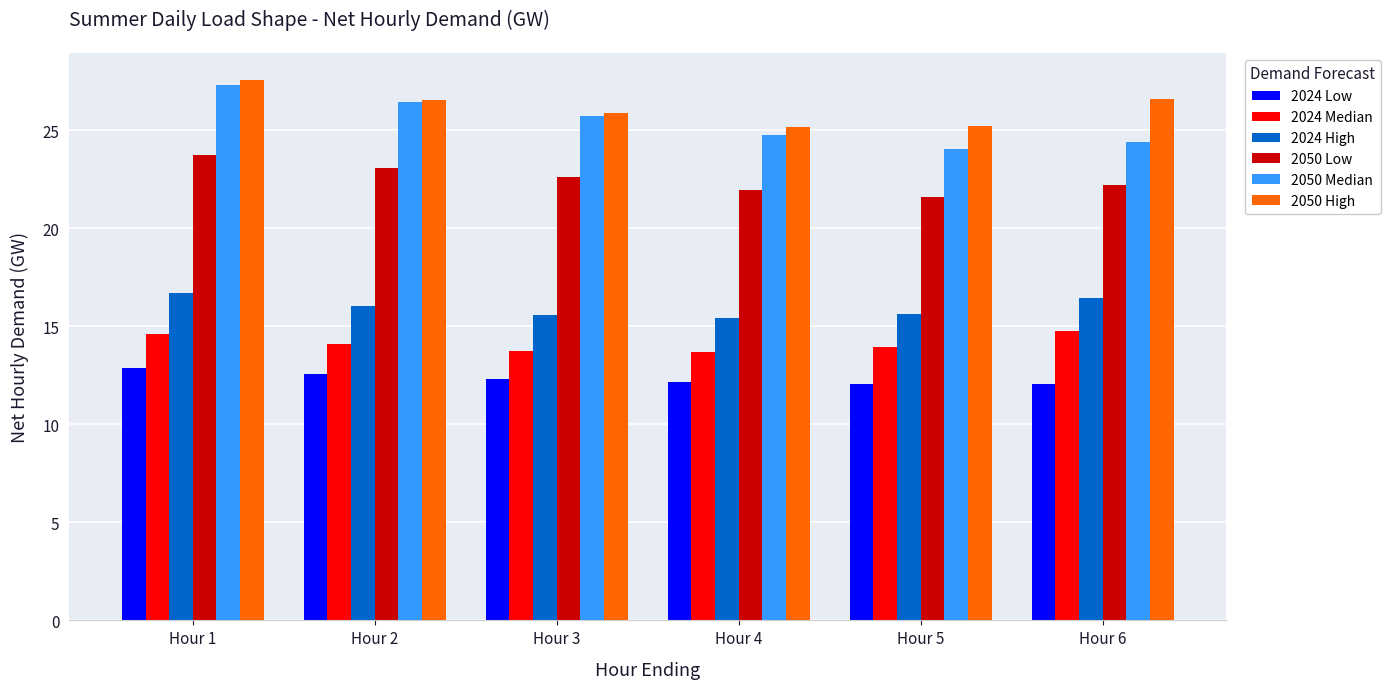

Is it true that 2024 High equals 15.7 at Hour 5?

True